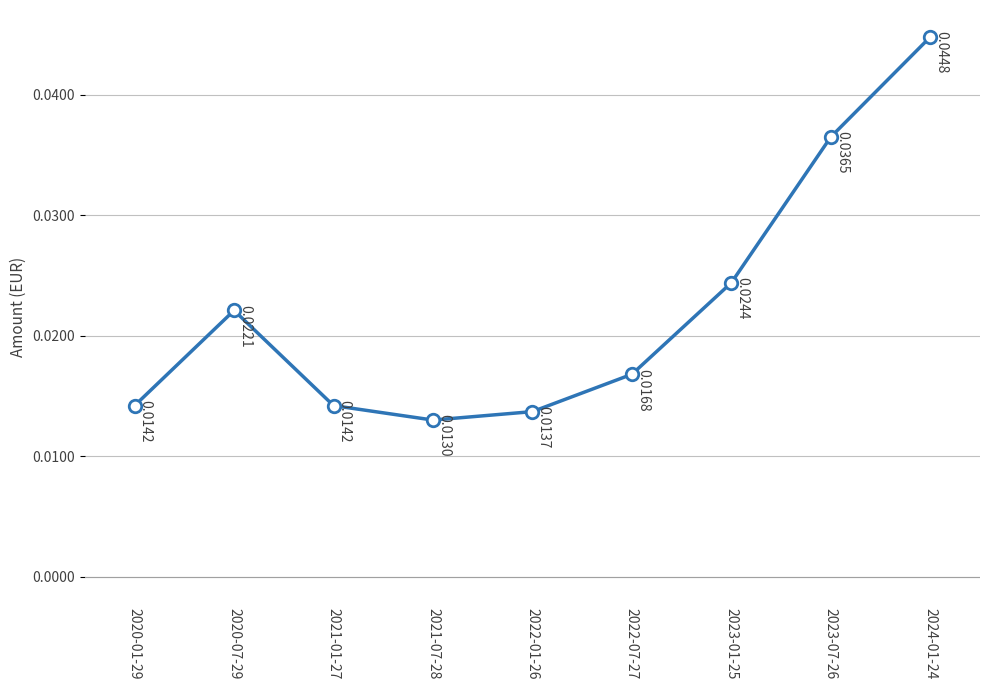

Where is the data nearest to the value 0?

2021-07-28